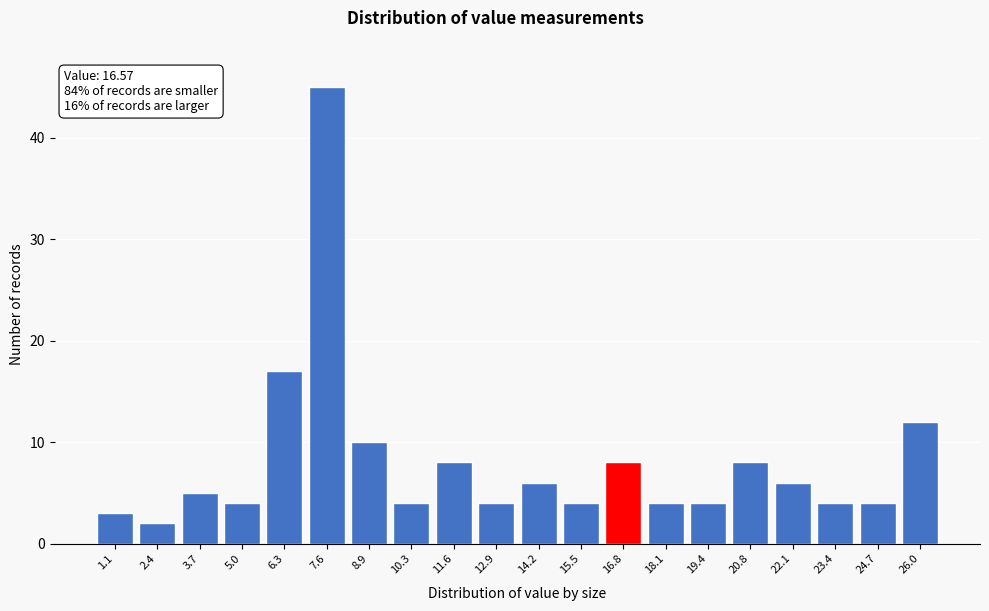

Reading right to left, transcribe all the data shown in this chart.

12	4	4	6	8	4	4	8	4	6	4	8	4	10	45	17	4	5	2	3